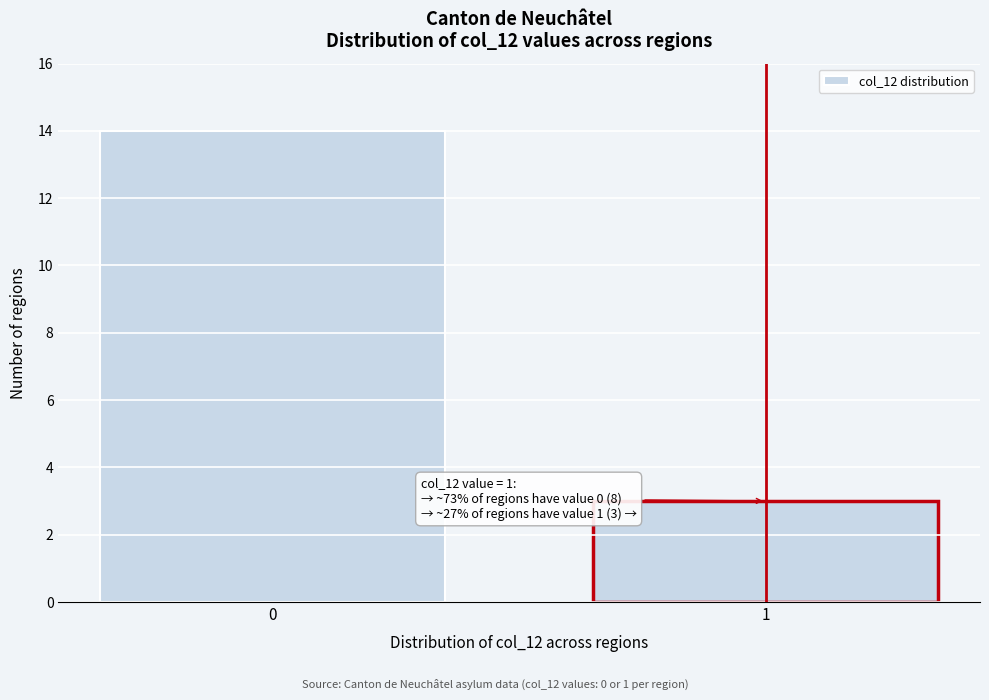

Reading left to right, transcribe all the data shown in this chart.

14	3